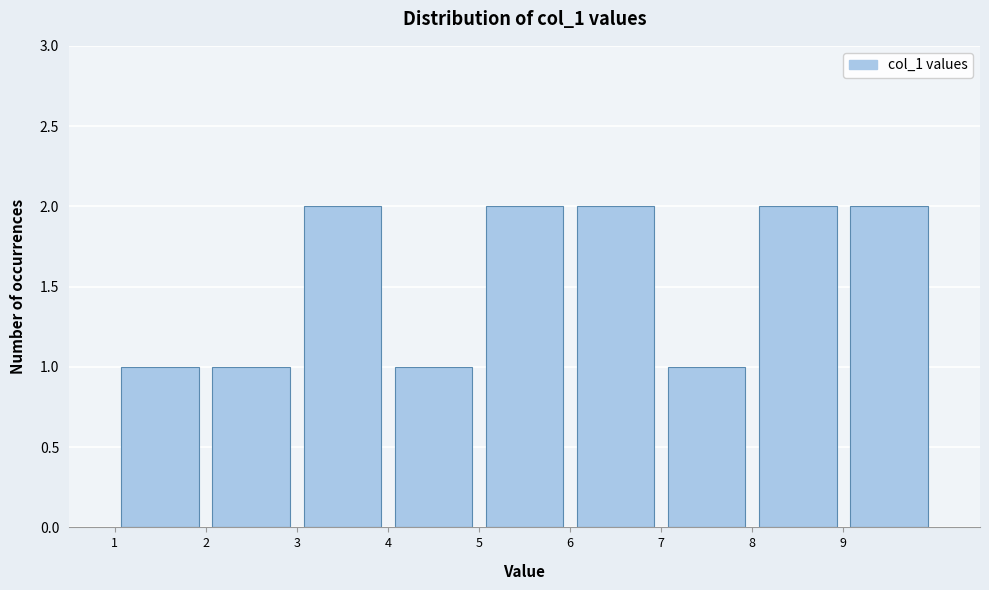

How tall is the bar that spans 2 to 3 on the x-axis? The values are not printed on the chart, so give them approximately, as read against the axis.

1